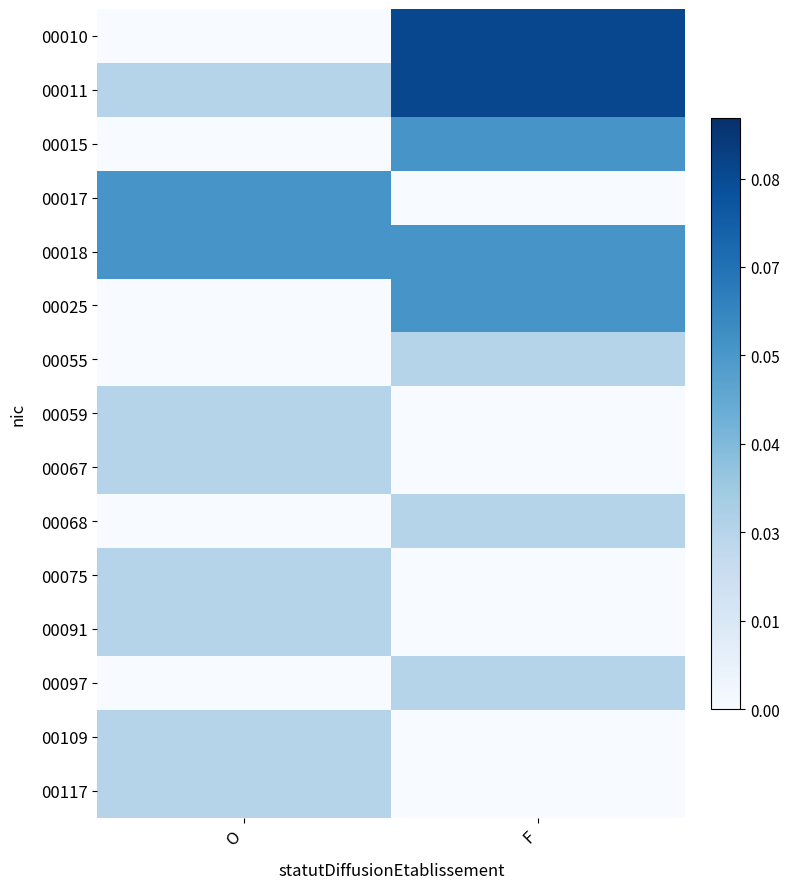

Reading left to right, what are all the values shown in this chart?

00010: O=0.0	F=0.1
00011: O=0.0	F=0.1
00015: O=0.0	F=0.1
00017: O=0.1	F=0.0
00018: O=0.1	F=0.1
00025: O=0.0	F=0.1
00055: O=0.0	F=0.0
00059: O=0.0	F=0.0
00067: O=0.0	F=0.0
00068: O=0.0	F=0.0
00075: O=0.0	F=0.0
00091: O=0.0	F=0.0
00097: O=0.0	F=0.0
00109: O=0.0	F=0.0
00117: O=0.0	F=0.0